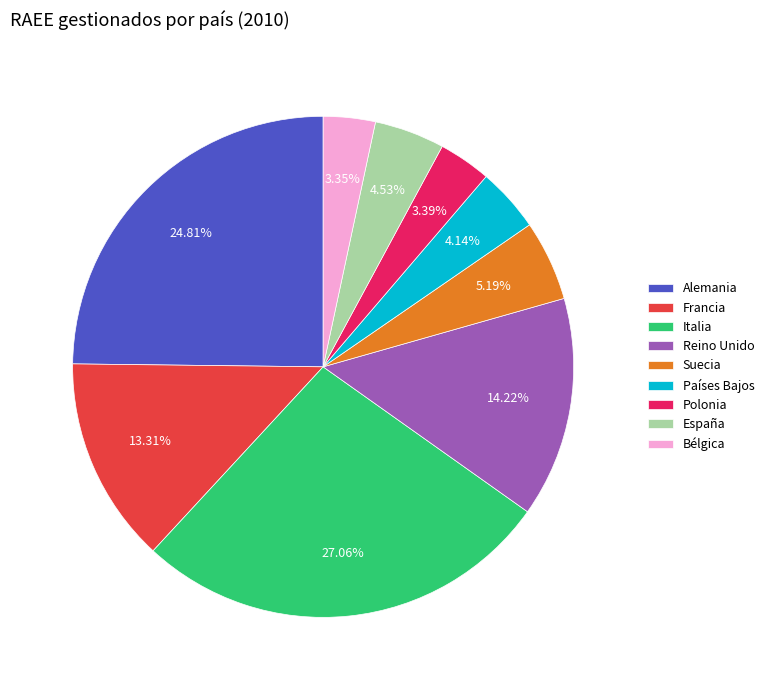

Which category has the biggest portion of the pie?

Italia